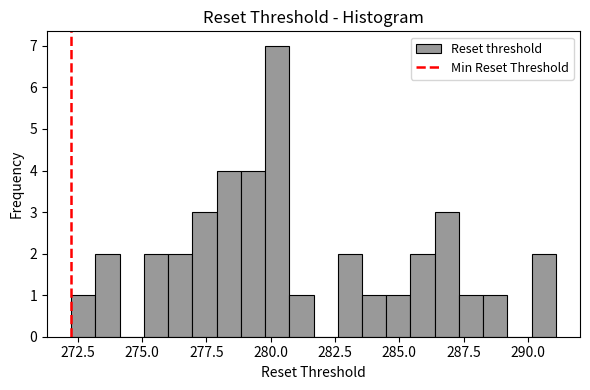

Read against the x-axis, roughly where is the centre of the tallest bar?

280.5